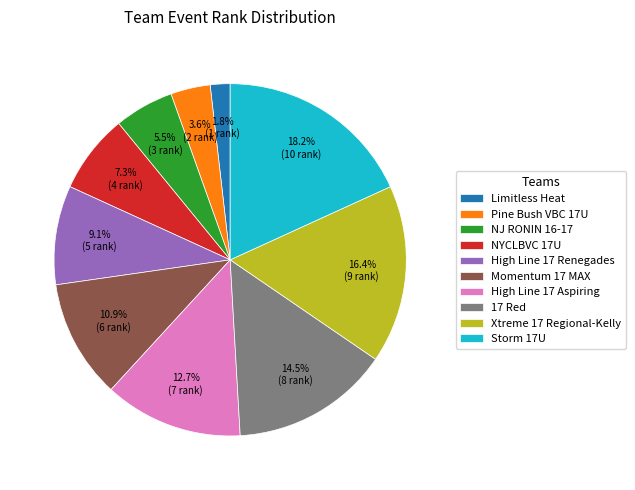

True or false: High Line 17 Aspiring accounts for 13% of the total.

True